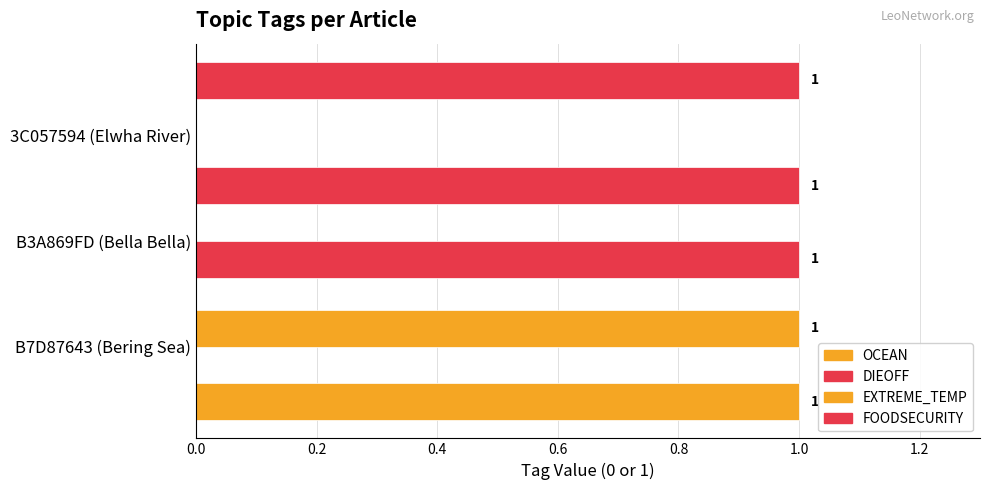

What is the difference between the maximum and minimum values in the FOODSECURITY series?

1